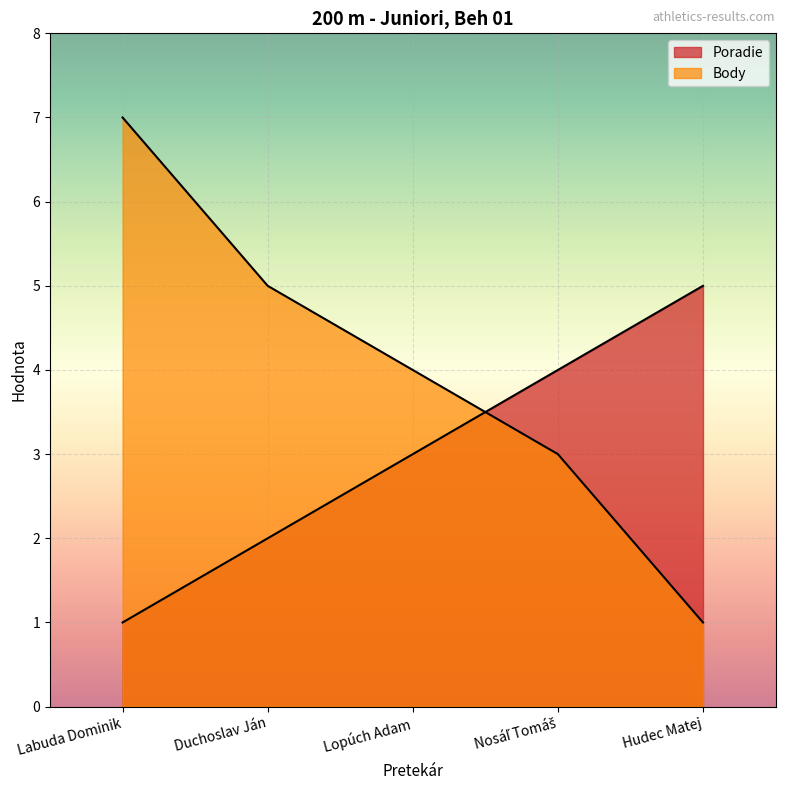

Reading left to right, extract all data points from this chart.

Poradie: Labuda Dominik=1	Duchoslav Ján=2	Lopúch Adam=3	Nosáľ Tomáš=4	Hudec Matej=5
Body: Labuda Dominik=7	Duchoslav Ján=5	Lopúch Adam=4	Nosáľ Tomáš=3	Hudec Matej=1